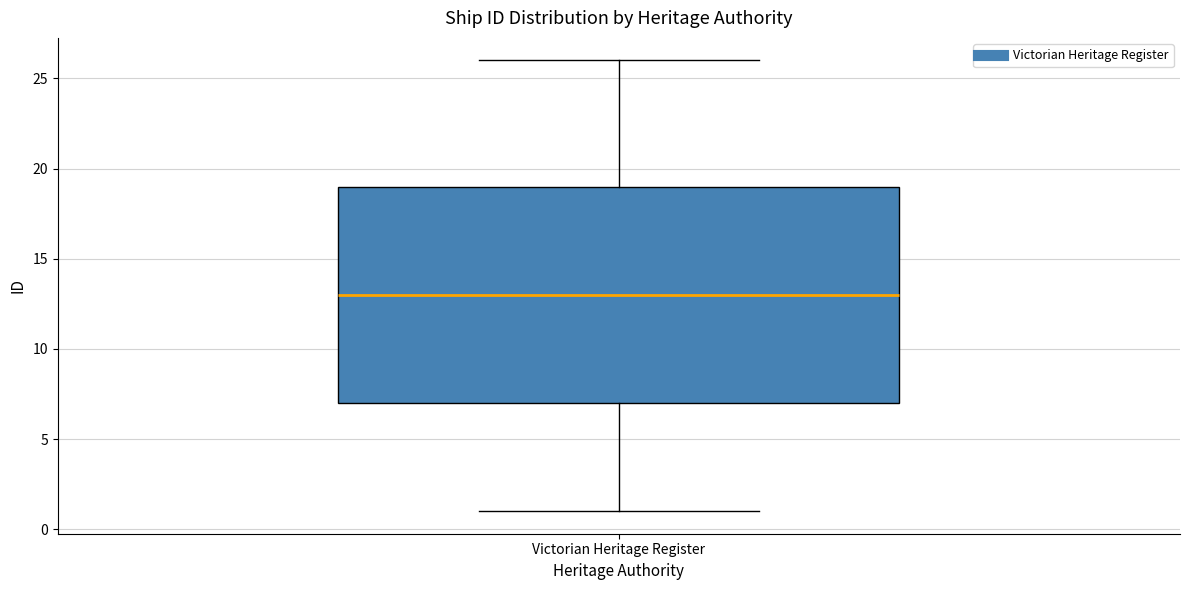

Transcribe this box plot: give where the median line is, the range the box spans, and where the two whiskers end, as read against the y-axis. The values are not printed on the chart, so give them approximately, as read against the axis.

median 13, box 7 to 19, whiskers 1 to 26